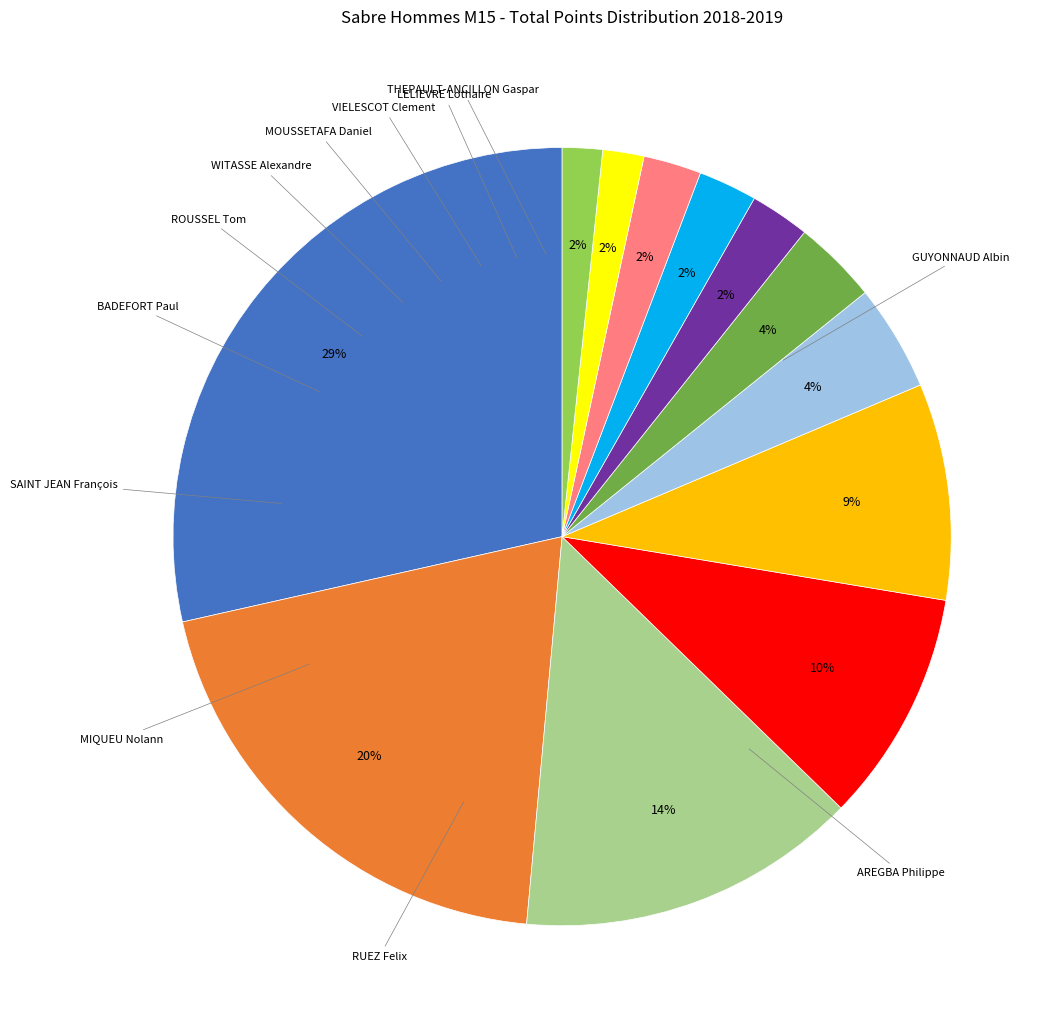

Is there any slice that represents more than half of the pie?

No